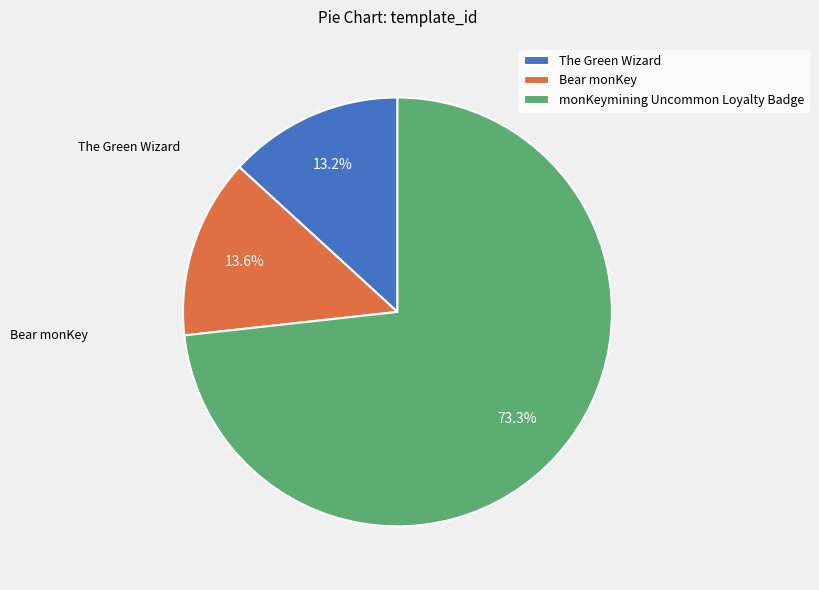

Which category accounts for the majority?

monKeymining Uncommon Loyalty Badge